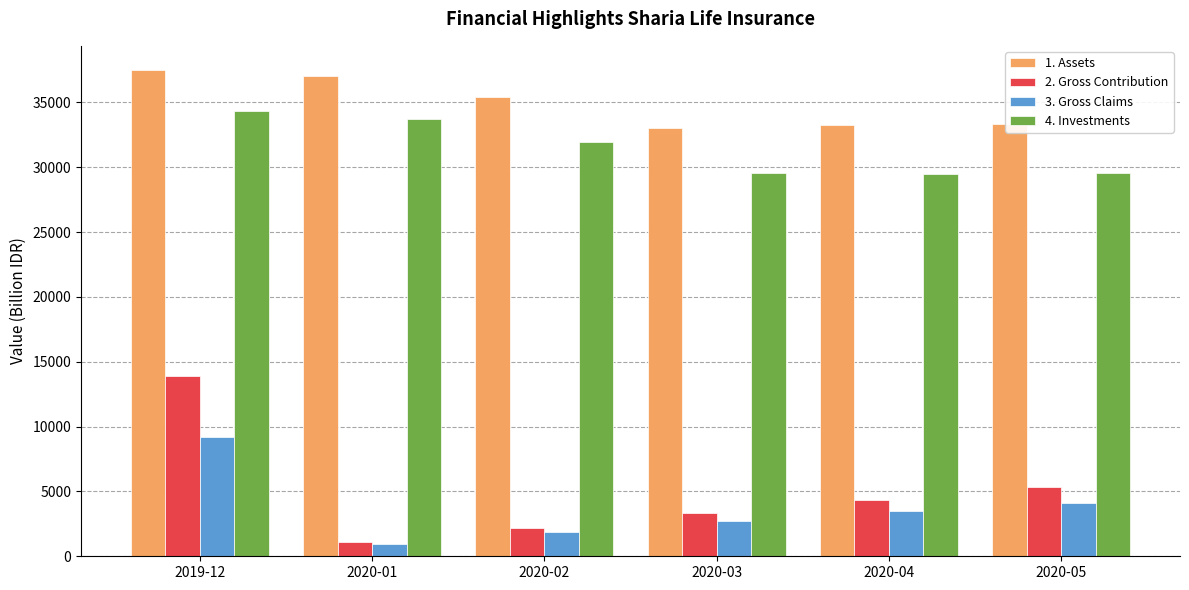

How many data points does each series have?

6